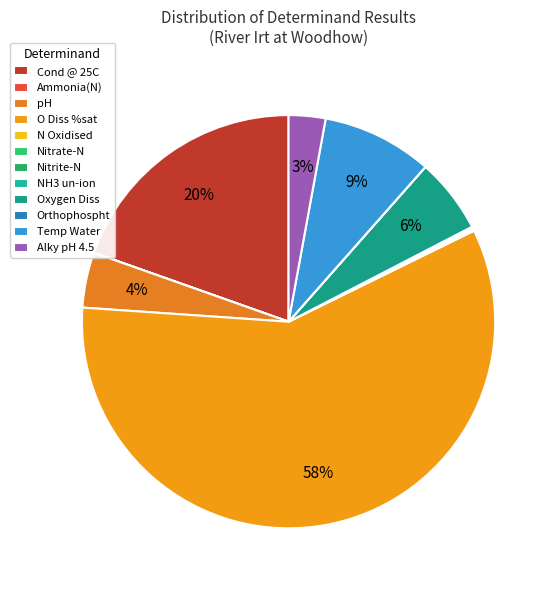

What is the largest slice in the pie chart?

O Diss %sat